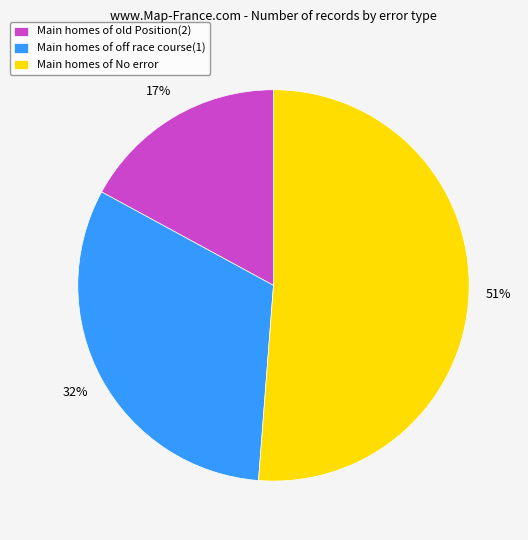

Which category has the biggest portion of the pie?

Main homes of No error